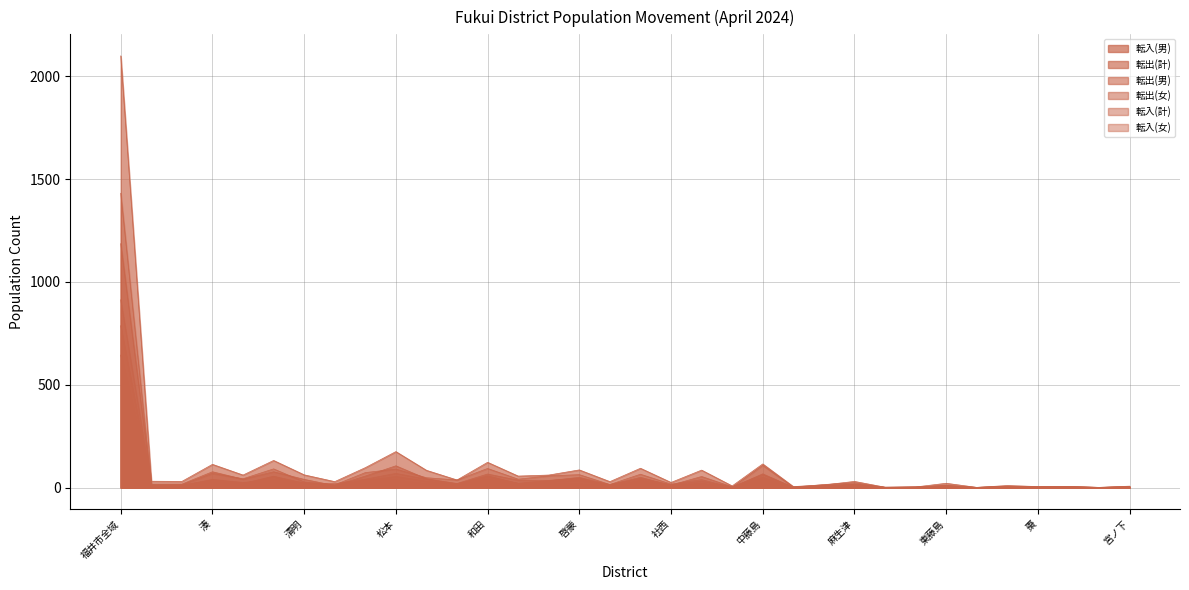

The 転出(女) series shows 49 at 啓蒙. True or false?

False